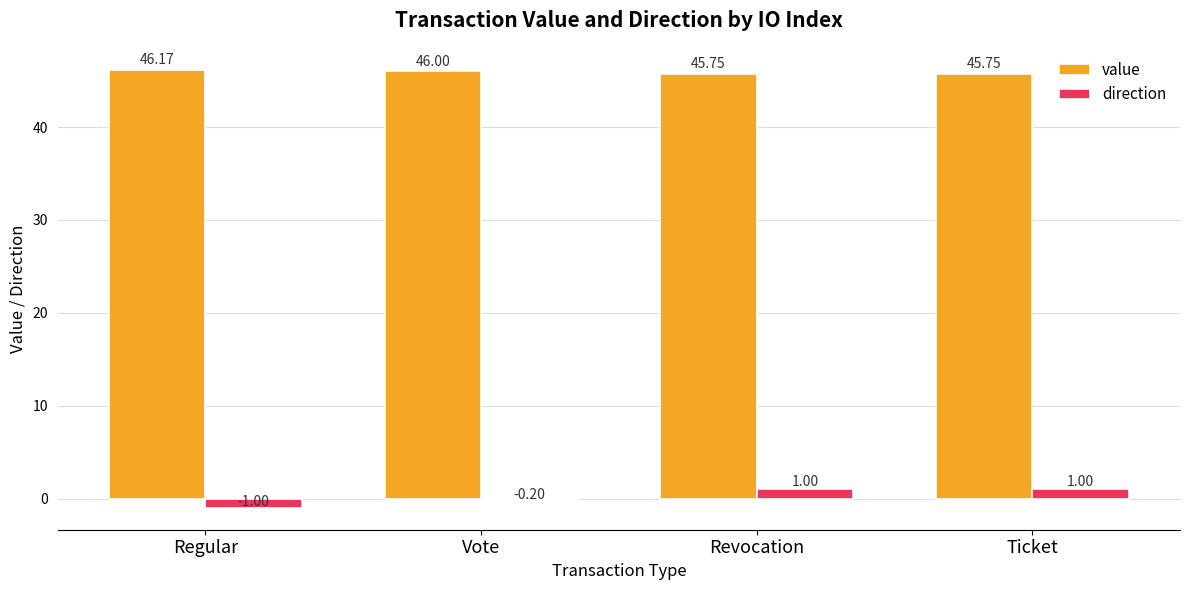

Rank the series by their maximum value, from highest to lowest.

value, direction